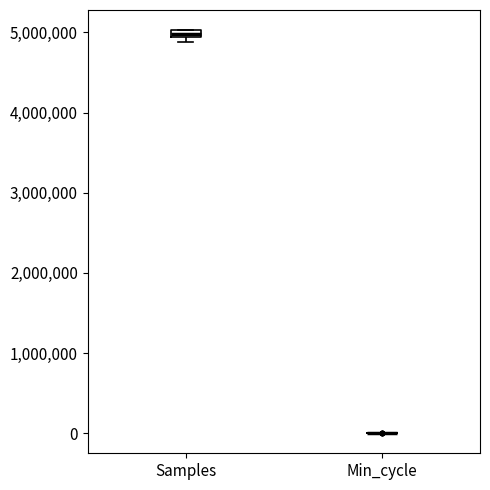

Where is the upper edge of the box for Samples on the y-axis? The values are not printed on the chart, so give them approximately, as read against the axis.

5000000